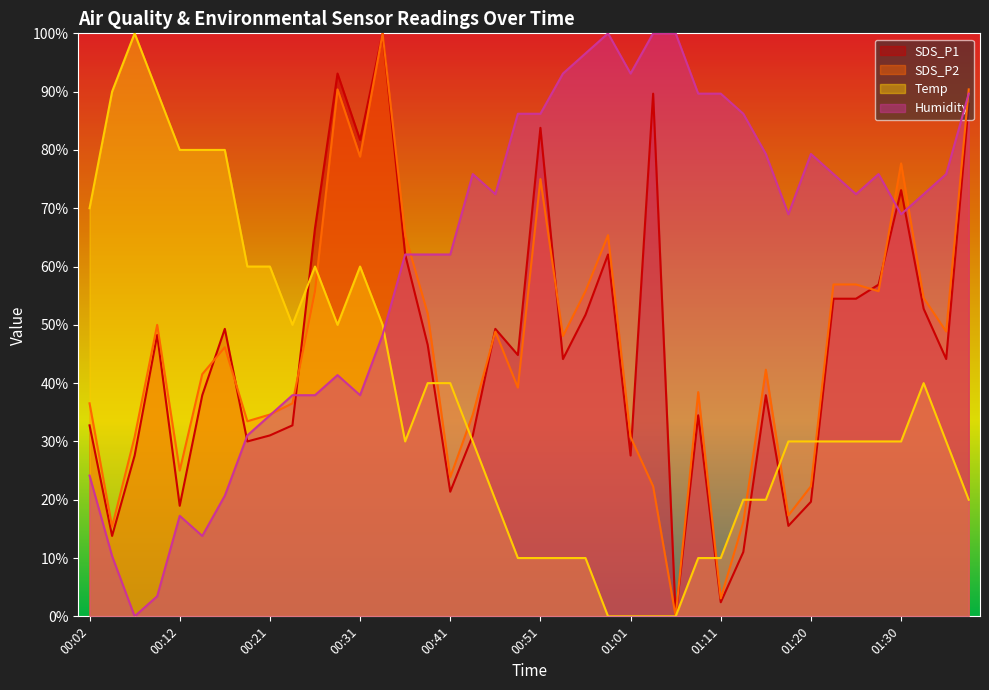

Between which two adjacent categories do Temp and Humidity first intersect?

00:34 and 00:36